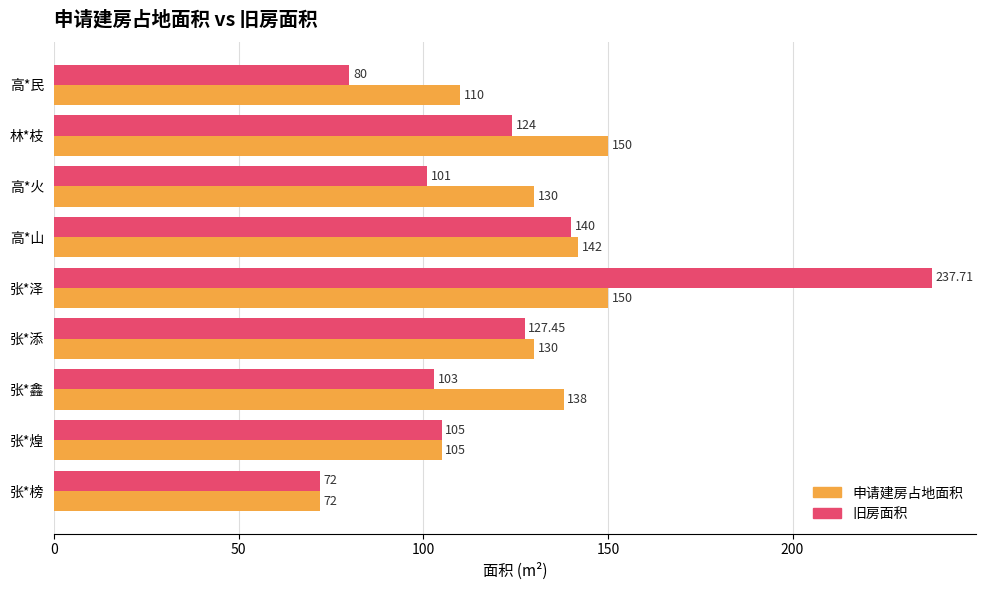

List the series in order of their overall mean, lowest first.

旧房面积, 申请建房占地面积